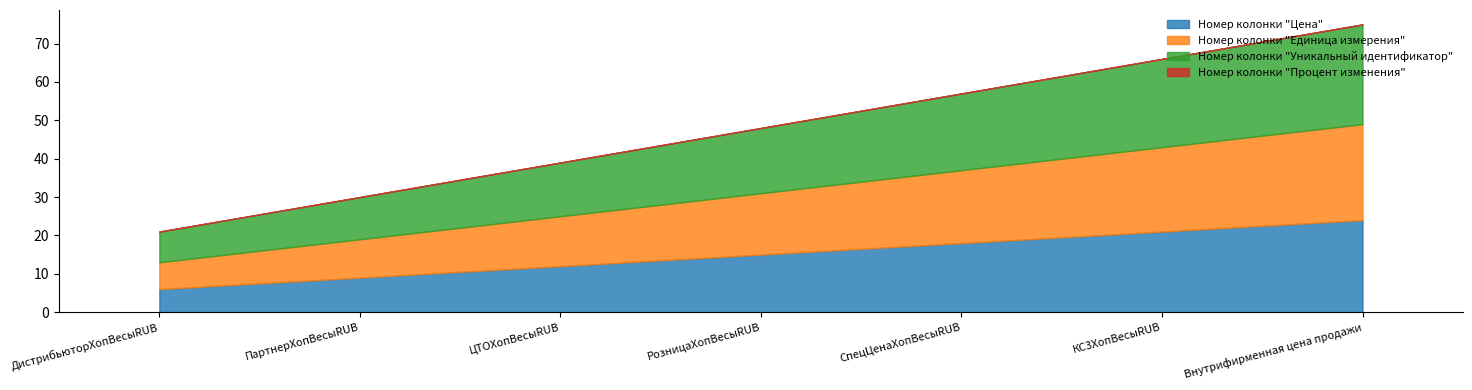

Is the value of Номер колонки "Единица измерения" at ДистрибьюторХопВесыRUB greater than the value of Номер колонки "Уникальный идентификатор" at ДистрибьюторХопВесыRUB?

No